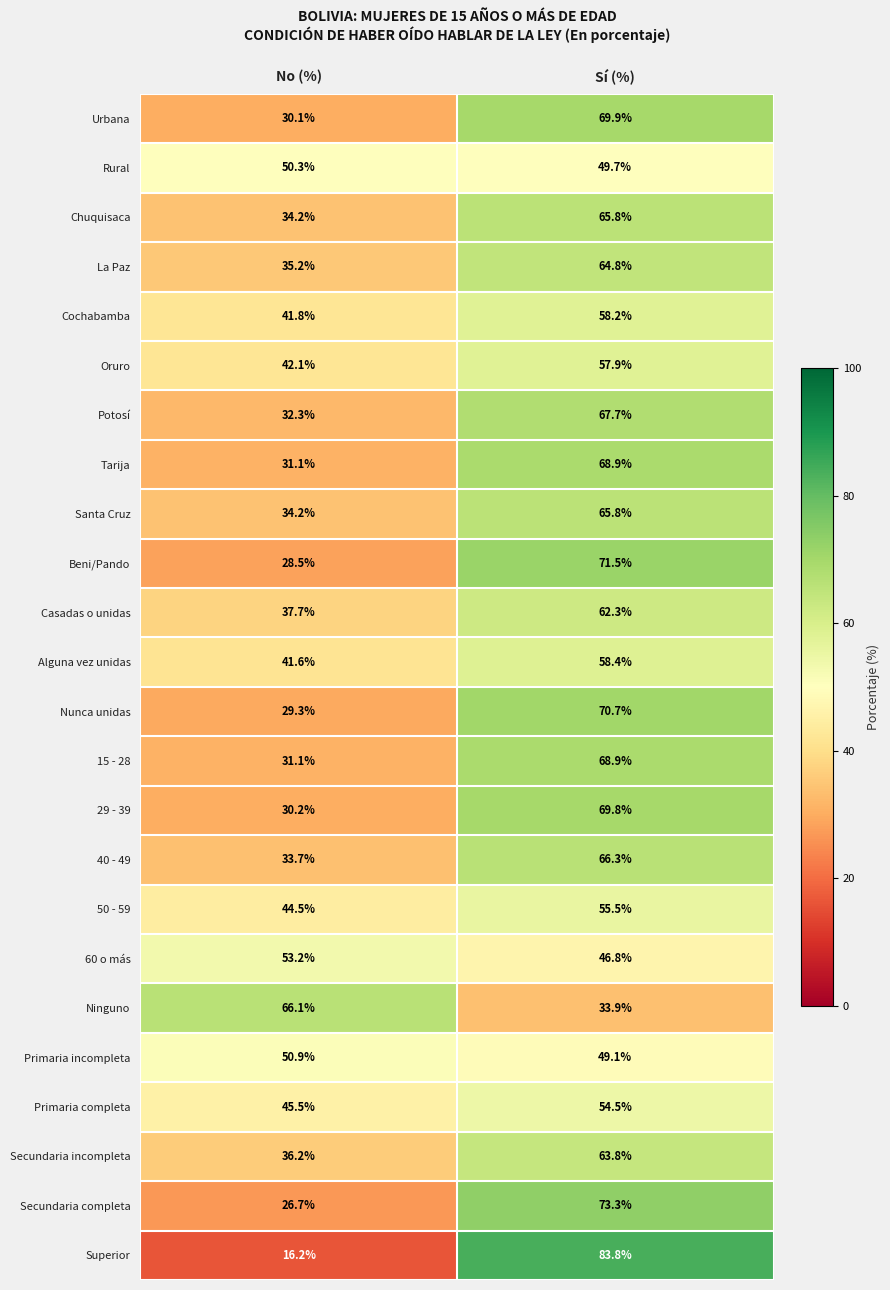

Which series has the largest range (max minus min)?

Superior